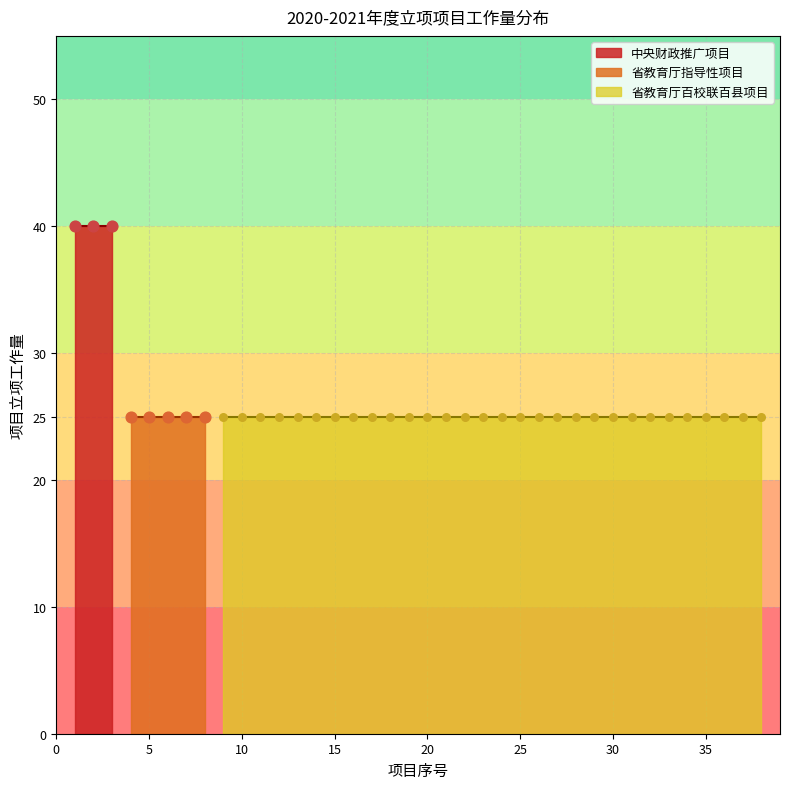

Approximately how many times larger is the value at 13 compared to 17?

1.0